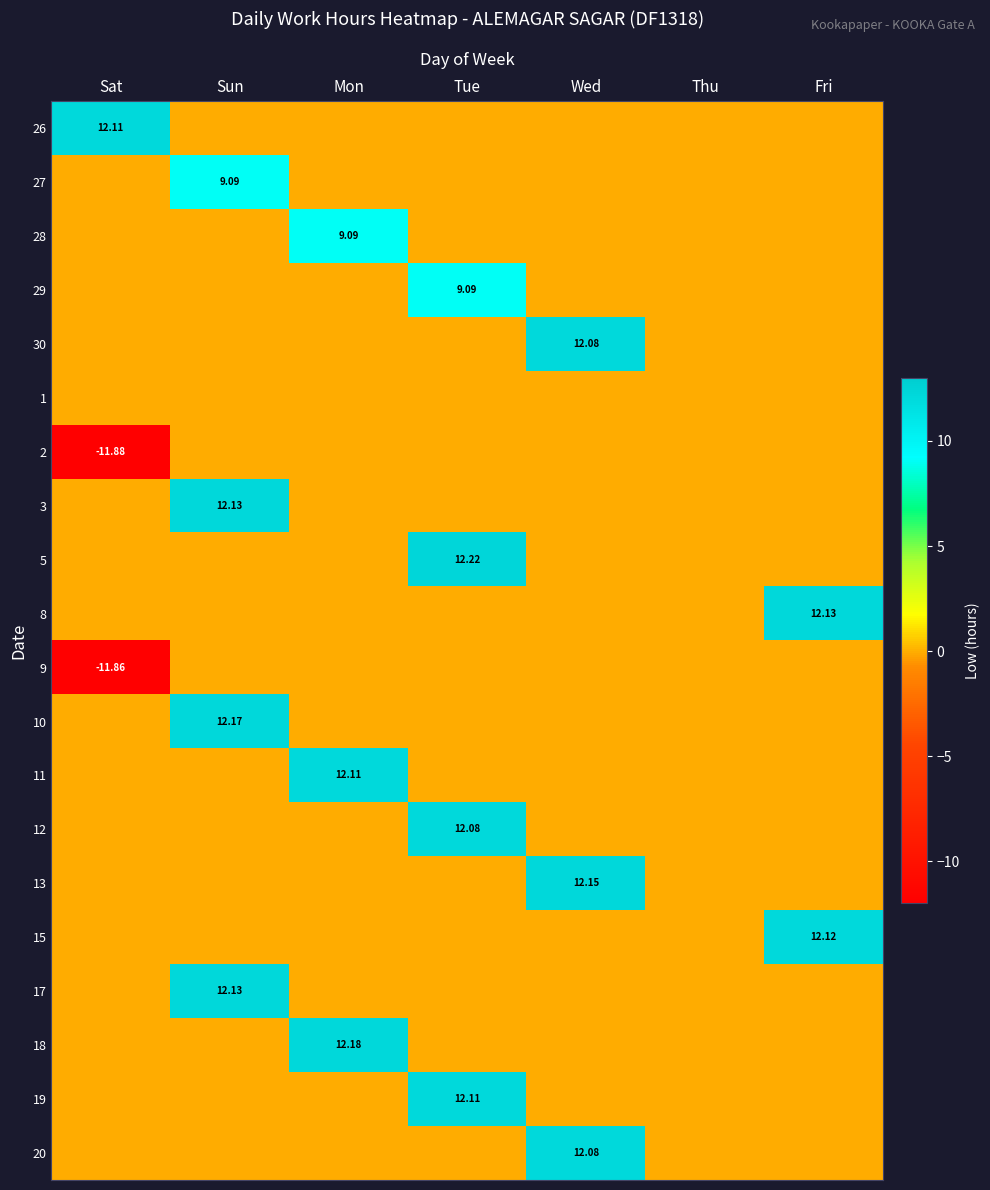

Between Sat and Thu, which series saw the biggest shift?

26